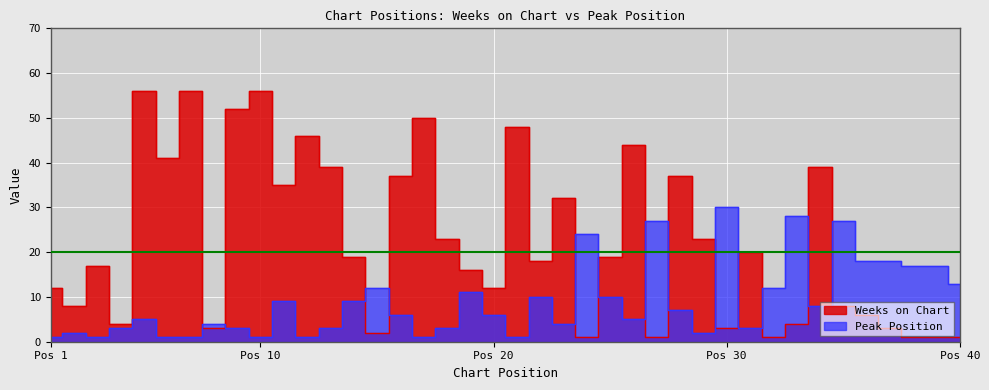

How many intersections are there between Weeks on Chart and Peak Position?

13